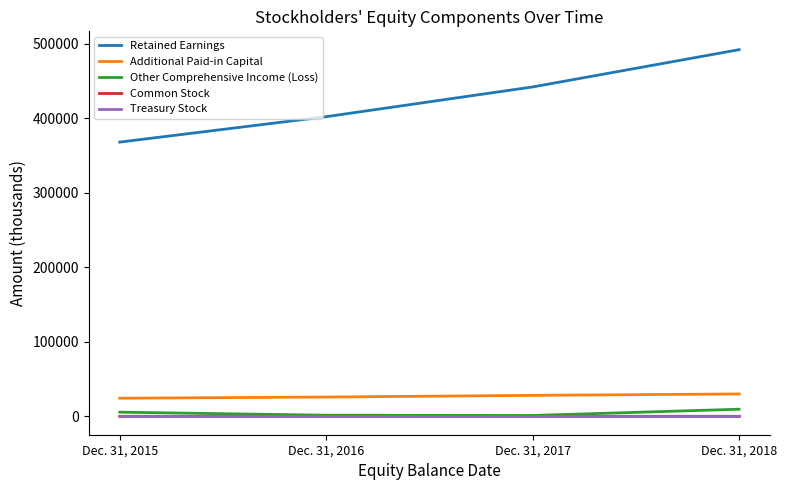

True or false: Retained Earnings and Common Stock cross at least once.

False